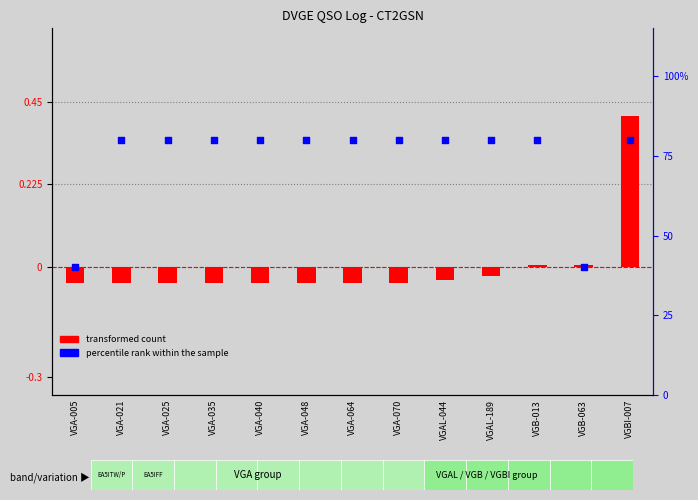

Is the value of transformed count at VGAL-044 greater than the value of percentile rank within the sample at VGBI-007?

No